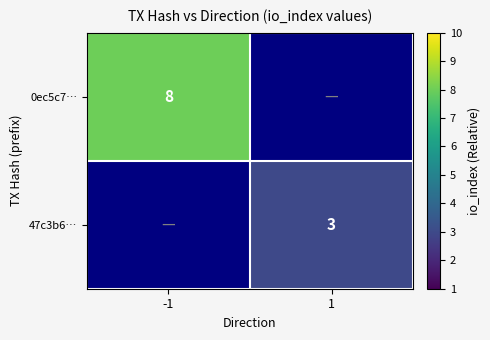

Is it true that 0ec5c7… equals 3 at -1?

False